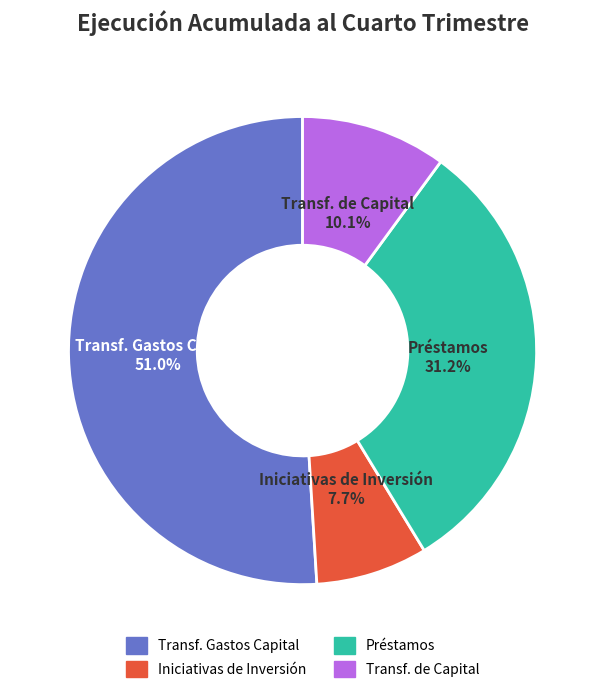

Does any single category account for the majority?

Yes